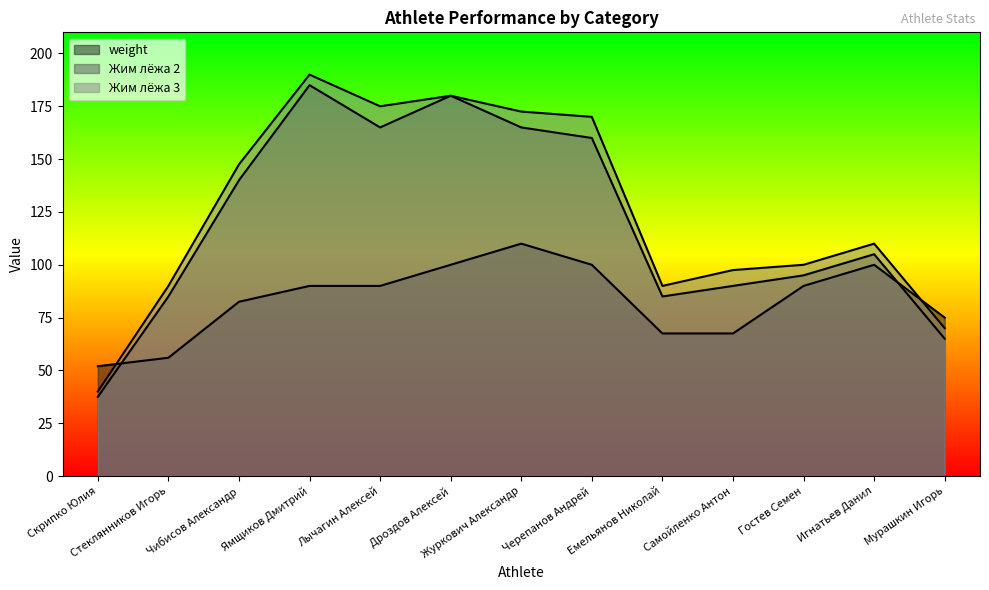

Rank the series at Лычагин Алексей from lowest to highest value.

weight, Жим лёжа 2, Жим лёжа 3